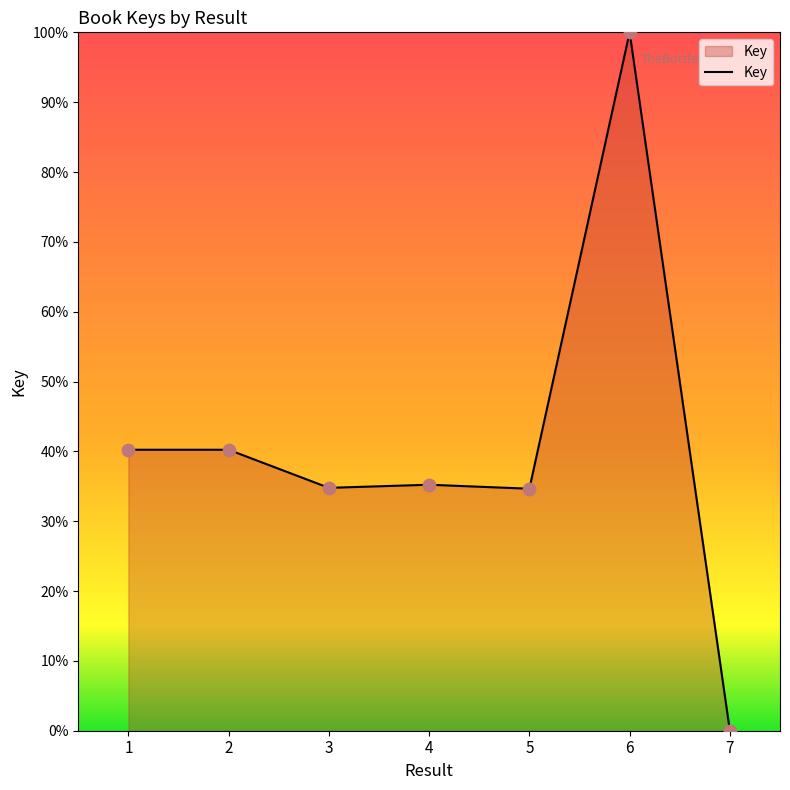

What is the change in value from 5 to 6?

+65.3